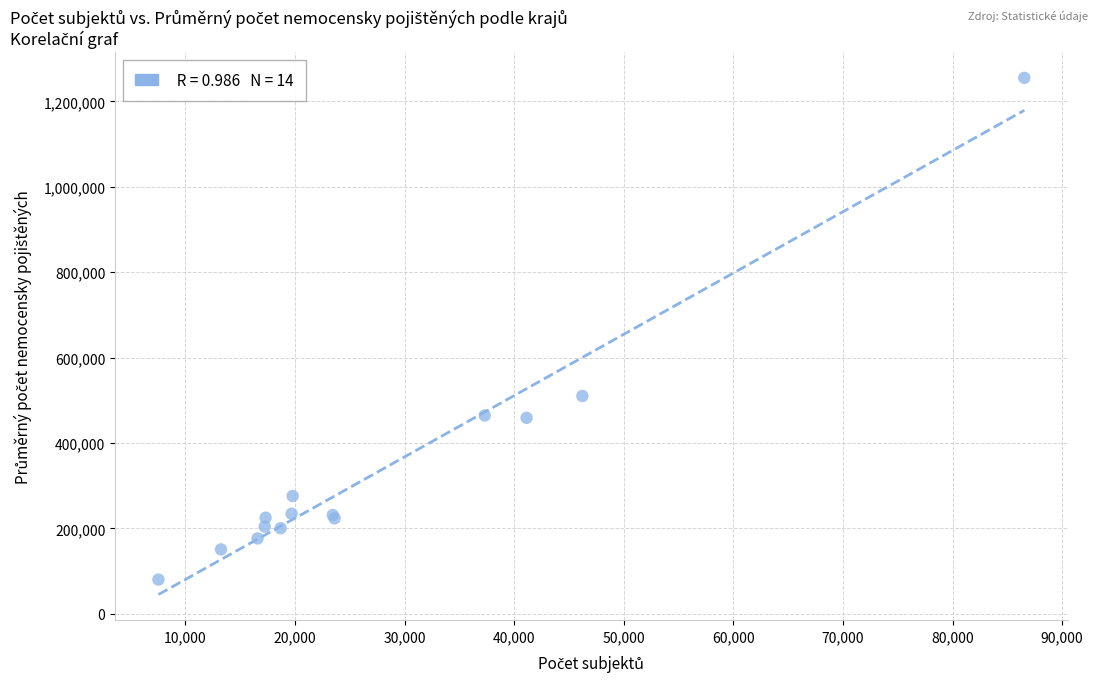

What Y value in the scatter plot is closest to 667550?

509924.9